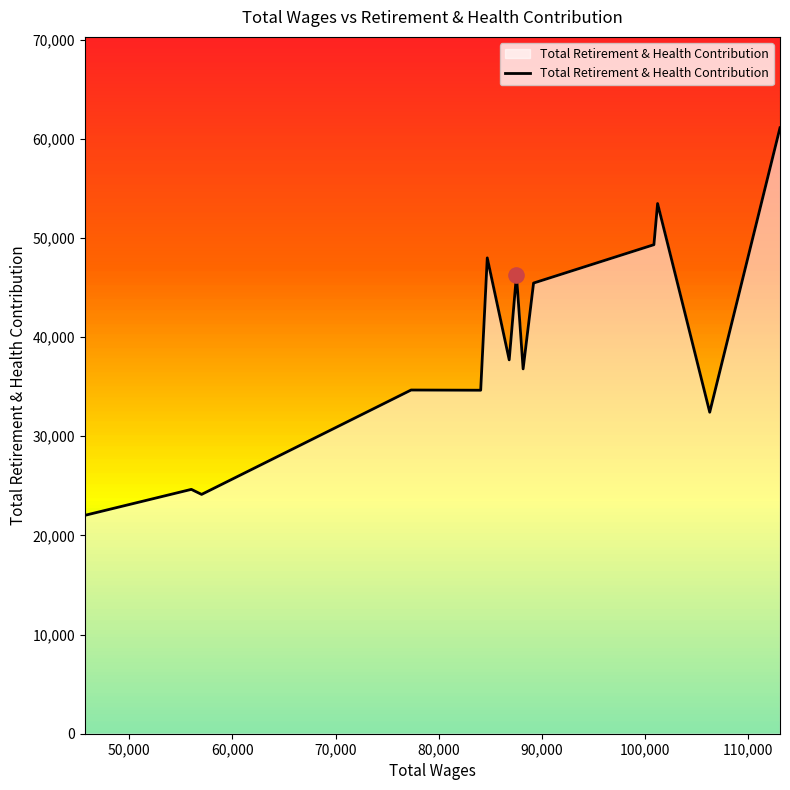

What is the greatest value displayed?

61114